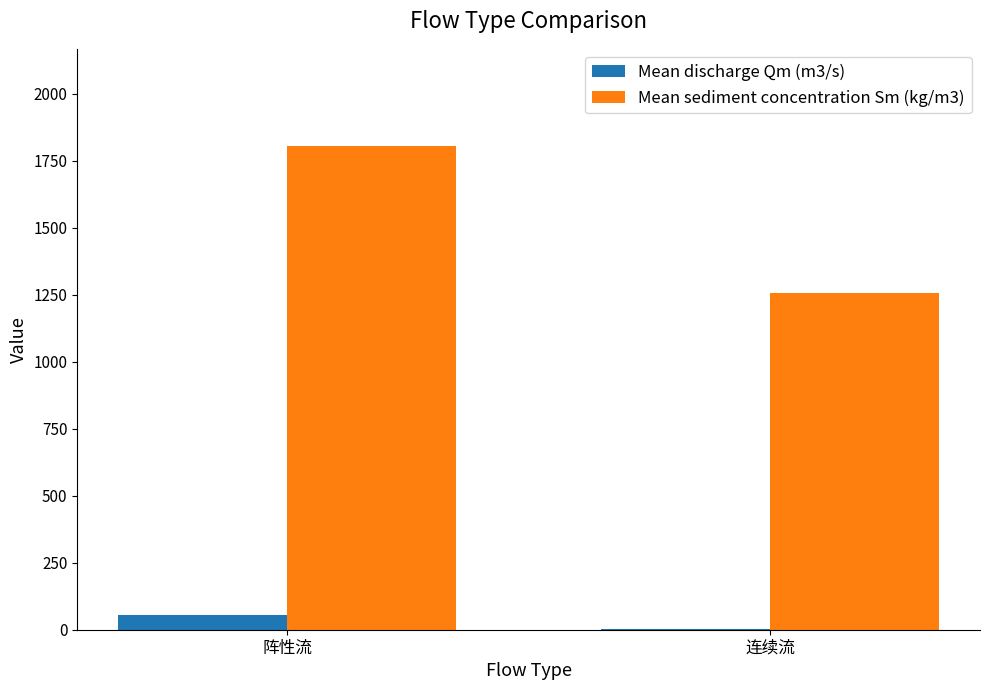

What is the total value across all series at 连续流?

1262.4